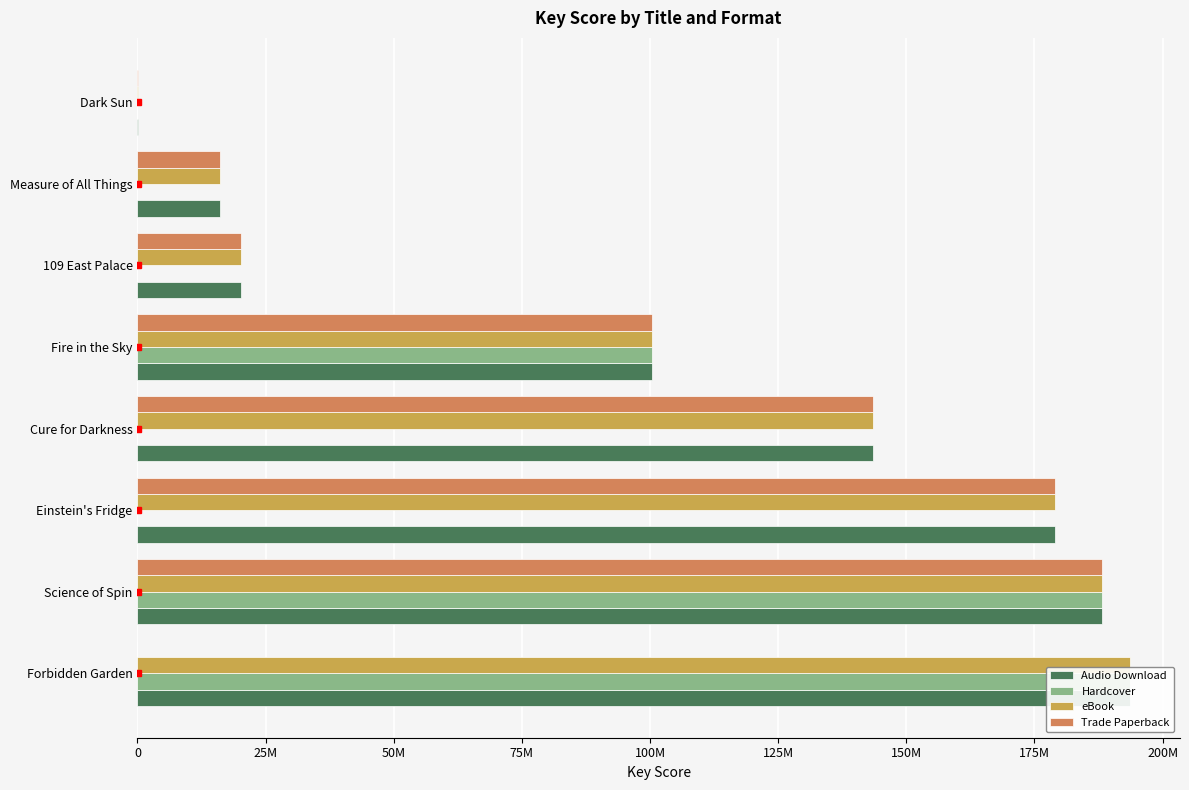

What is the total value across all series at Measure of All Things?

48235251